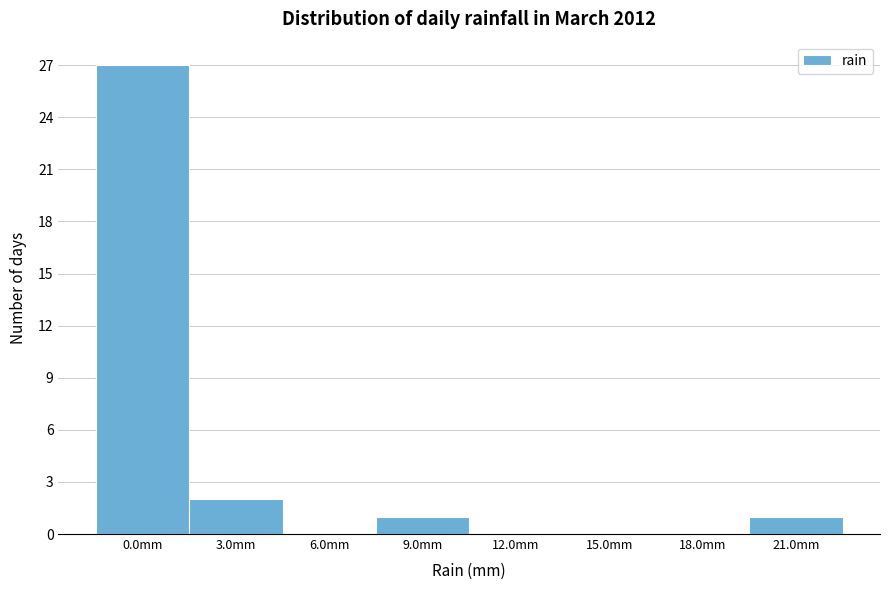

Reading left to right, list all the values displayed in this chart.

0.0mm=27	3.0mm=2	6.0mm=0	9.0mm=1	12.0mm=0	15.0mm=0	18.0mm=0	21.0mm=1